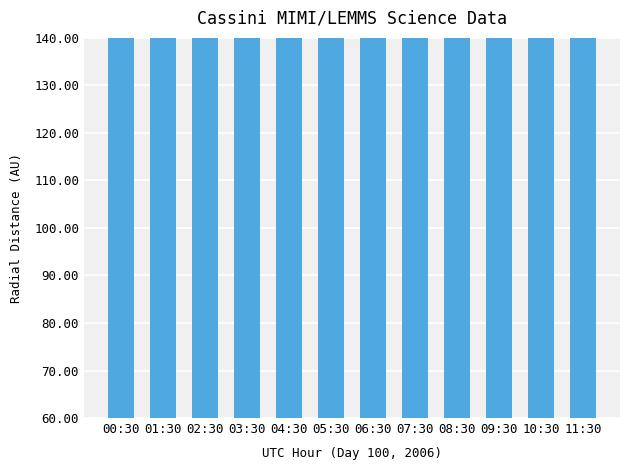

List the labels in order of value, largest first.

00:30, 01:30, 02:30, 03:30, 04:30, 05:30, 06:30, 07:30, 08:30, 09:30, 10:30, 11:30